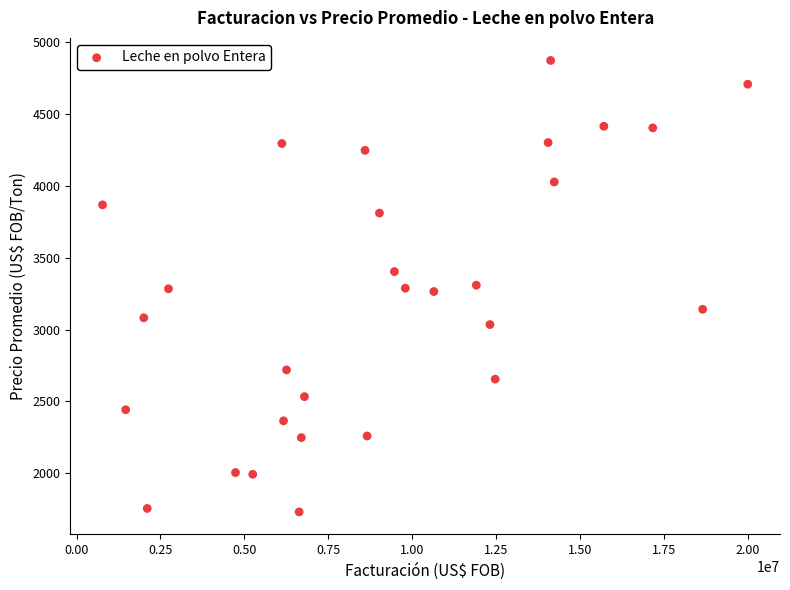

What is the range of X values (max minus min)?

19230368.5